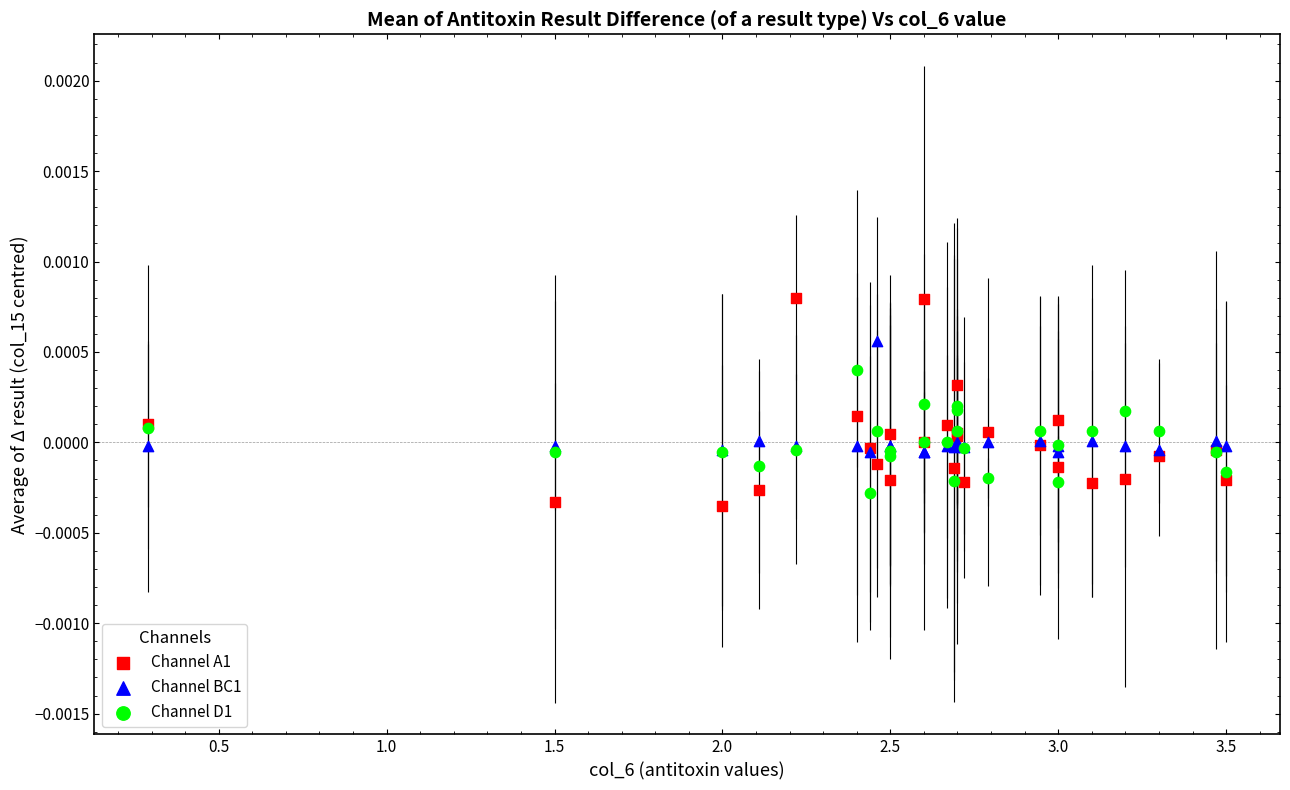

Which series reaches the minimum Y coordinate?

Channel A1